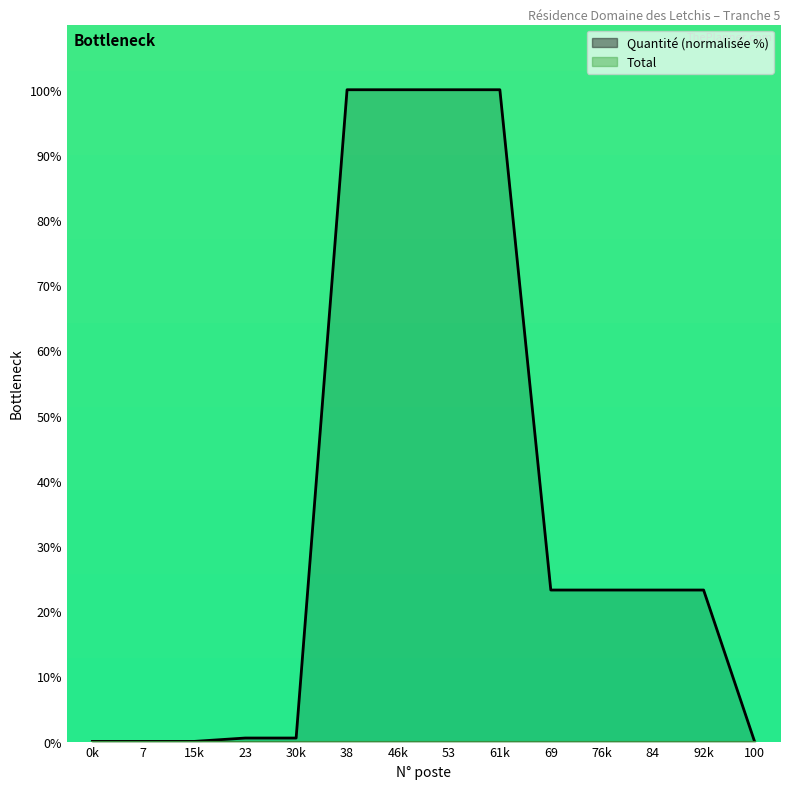

What is the sum of all values?

494.2